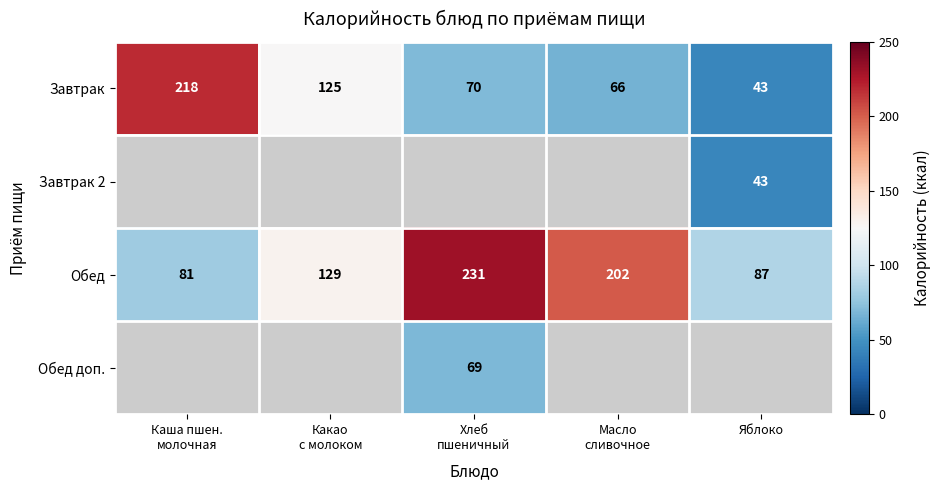

Is it true that Обед equals 120 at Яблоко?

False